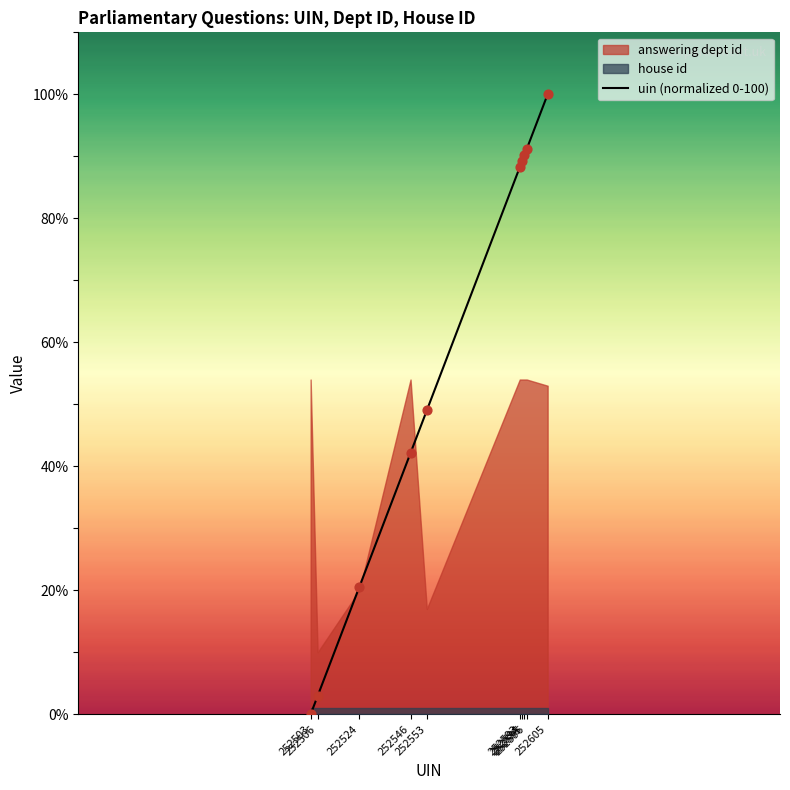

Between 252506 and 252596, which is larger?

252596